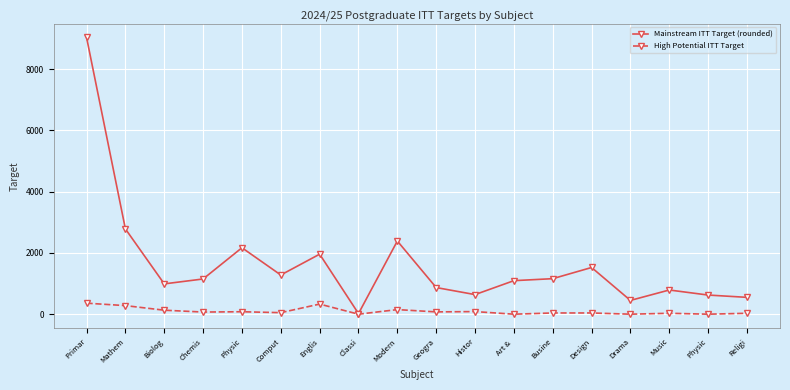

At which label does High Potential ITT Target first exceed 70?

Primar